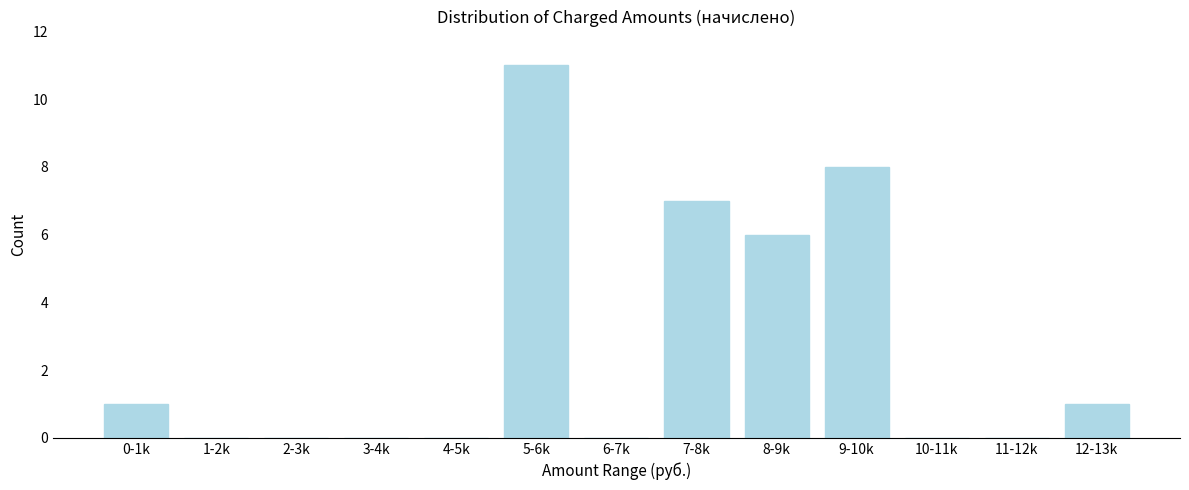

Reading left to right, transcribe all the data shown in this chart.

0-1k=1	1-2k=0	2-3k=0	3-4k=0	4-5k=0	5-6k=11	6-7k=0	7-8k=7	8-9k=6	9-10k=8	10-11k=0	11-12k=0	12-13k=1